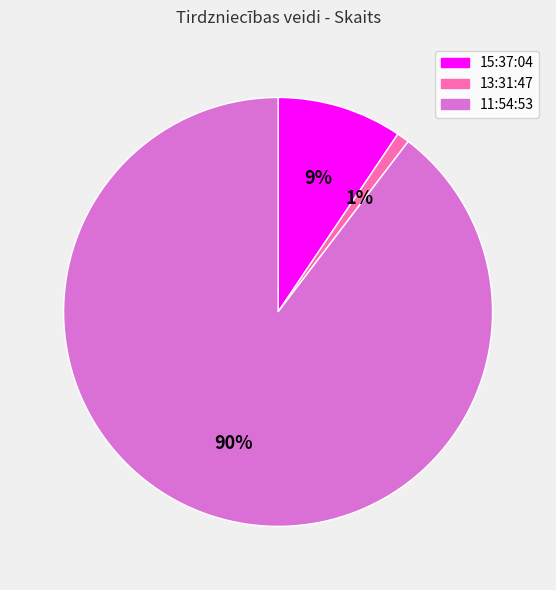

Does 11:54:53 account for over 50% of the chart?

Yes